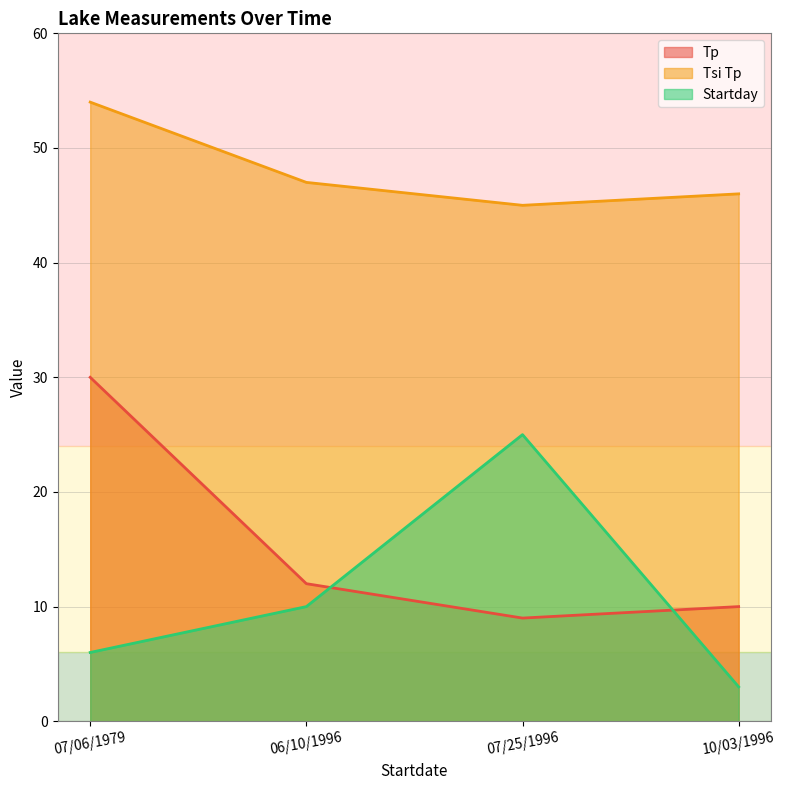

What is the maximum value shown in the chart?

54